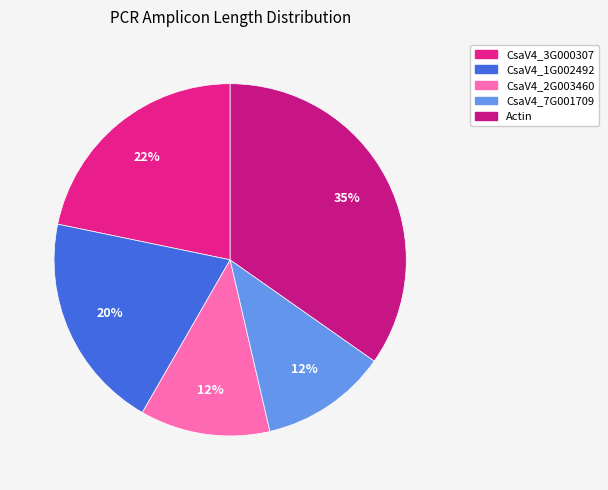

Rank the categories by value from highest to lowest.

Actin, CsaV4_3G000307, CsaV4_1G002492, CsaV4_2G003460, CsaV4_7G001709